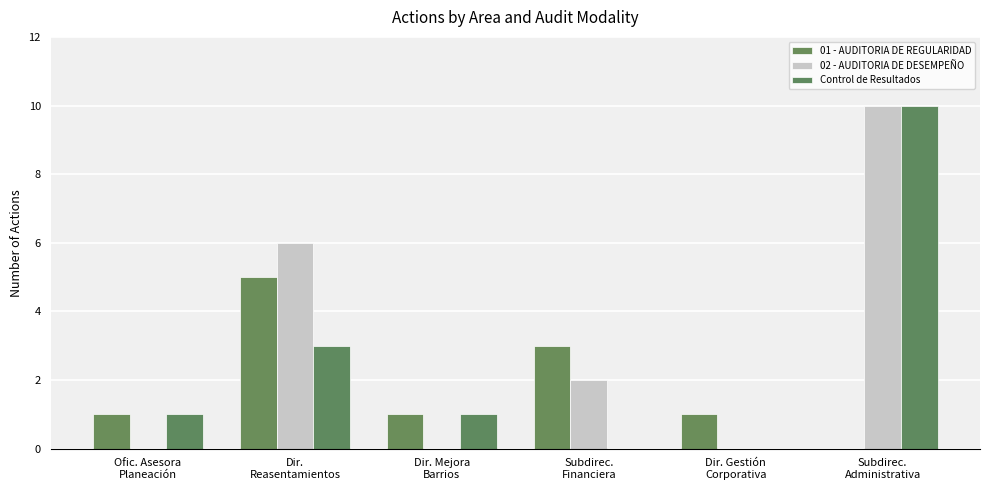

Reading left to right, extract all data points from this chart.

01 - AUDITORIA DE REGULARIDAD: Ofic. Asesora
Planeación=1	Dir.
Reasentamientos=5	Dir. Mejora
Barrios=1	Subdirec.
Financiera=3	Dir. Gestión
Corporativa=1	Subdirec.
Administrativa=0
02 - AUDITORIA DE DESEMPEÑO: Ofic. Asesora
Planeación=0	Dir.
Reasentamientos=6	Dir. Mejora
Barrios=0	Subdirec.
Financiera=2	Dir. Gestión
Corporativa=0	Subdirec.
Administrativa=10
Control de Resultados: Ofic. Asesora
Planeación=1	Dir.
Reasentamientos=3	Dir. Mejora
Barrios=1	Subdirec.
Financiera=0	Dir. Gestión
Corporativa=0	Subdirec.
Administrativa=10